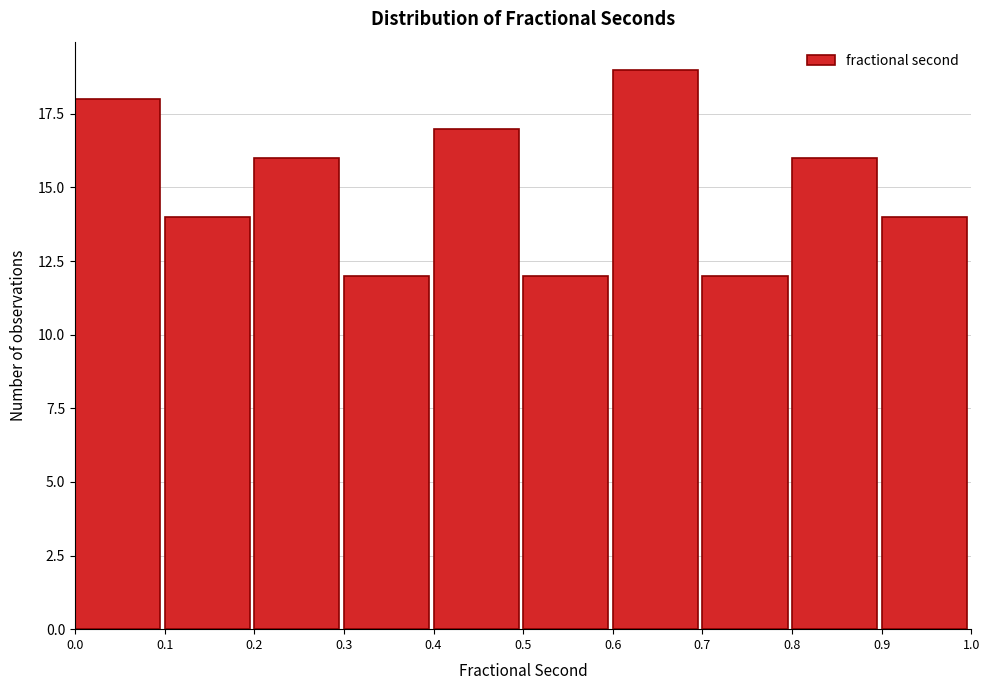

Reading left to right, transcribe this chart: for each bar, give the range it covers on the x-axis and its height. The values are not printed on the chart, so give them approximately, as read against the axis.

0.0 to 0.1: 18
0.1 to 0.2: 14
0.2 to 0.3: 16
0.3 to 0.4: 12
0.4 to 0.5: 17
0.5 to 0.6: 12
0.6 to 0.7: 19
0.7 to 0.8: 12
0.8 to 0.9: 16
0.9 to 1.0: 14